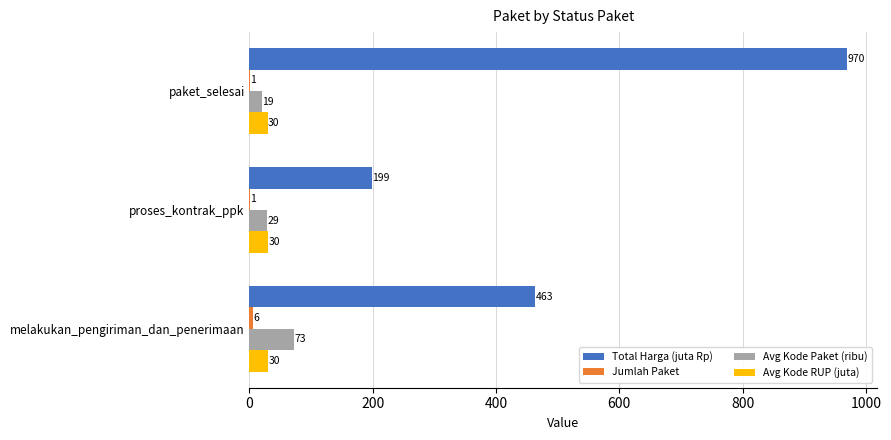

Is it true that Avg Kode RUP (juta) equals 30.1 at proses_kontrak_ppk?

True